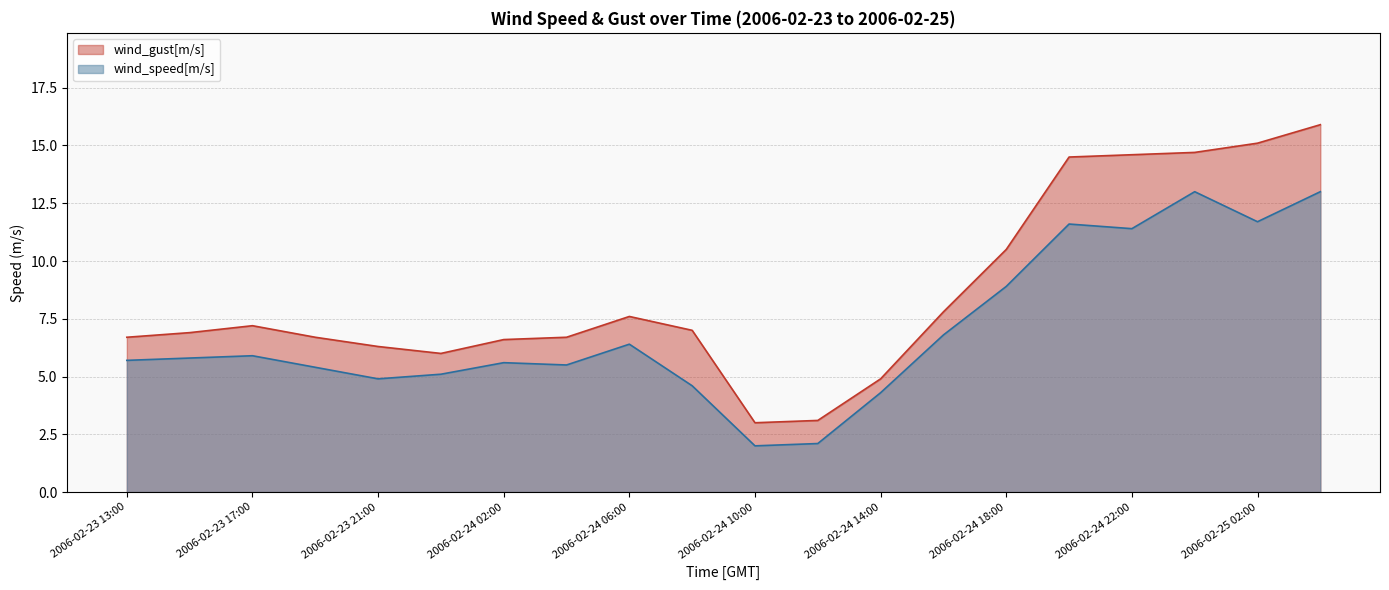

What is the total value across all series at 2006-02-24 18:00?

19.4